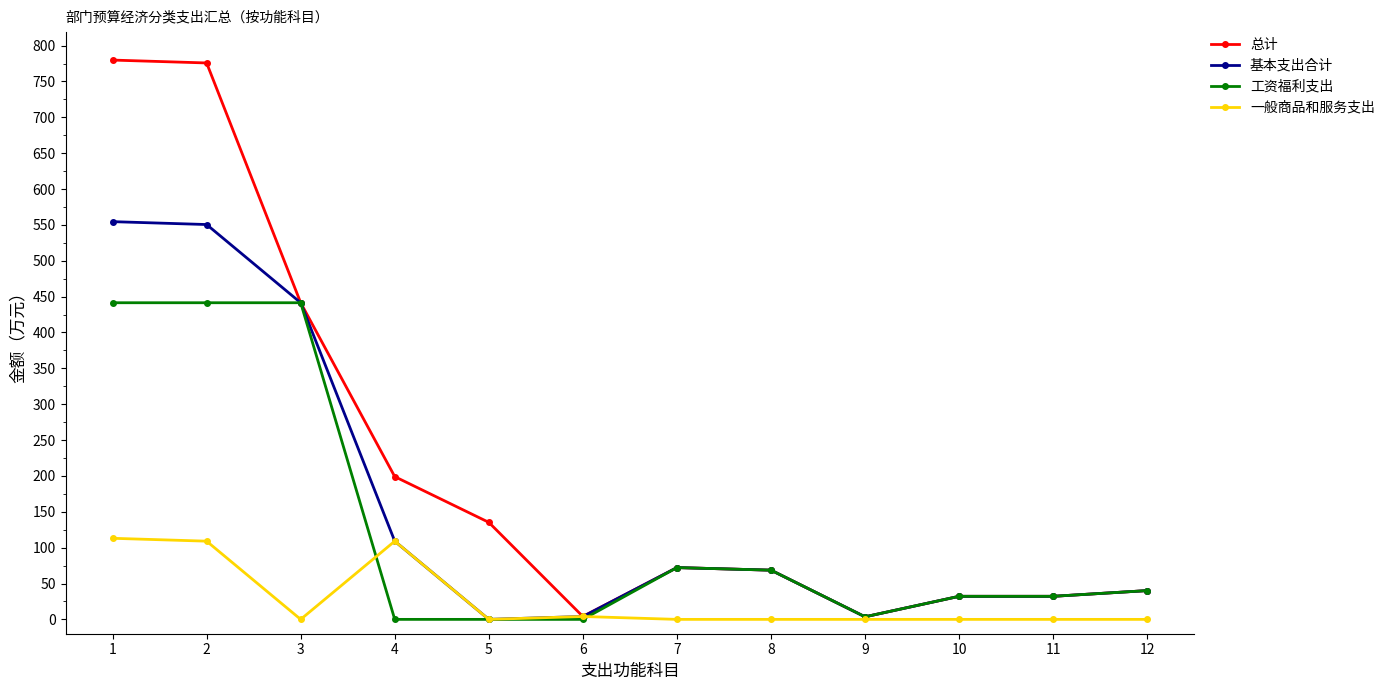

What is the value of the 基本支出合计 point at the 1st from the left?

554.5